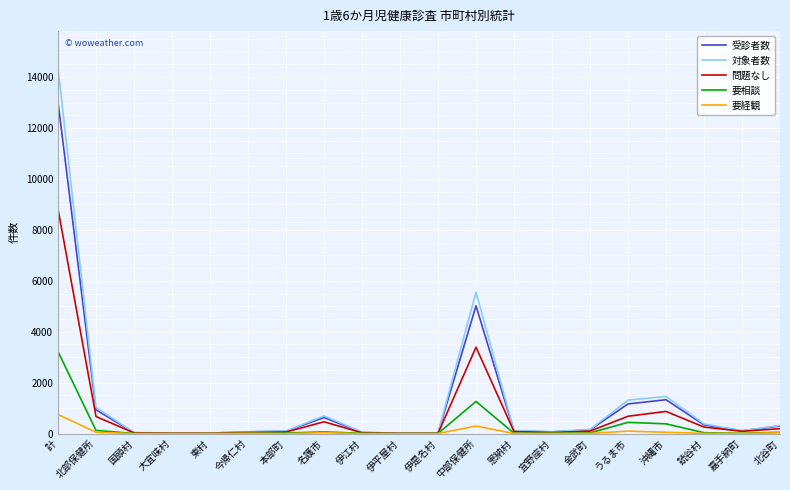

At which category is the sum across all series the highest?

計